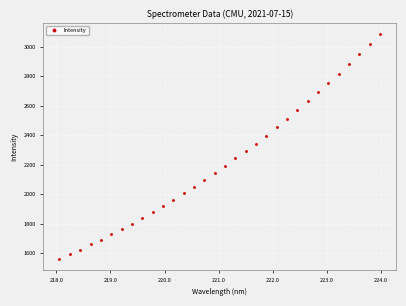

What is the range of Y values (max minus min)?

1523.2